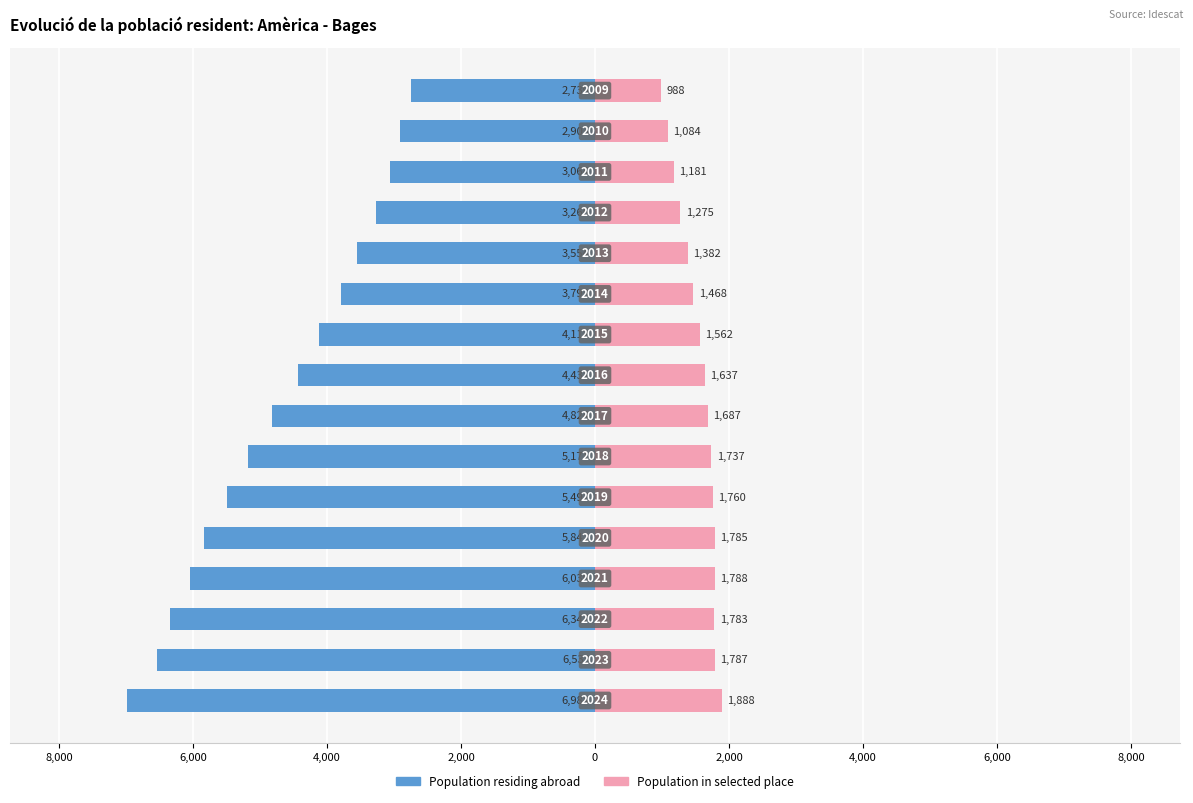

What is the difference between the second highest and second lowest values in the Population residing abroad series?

3630